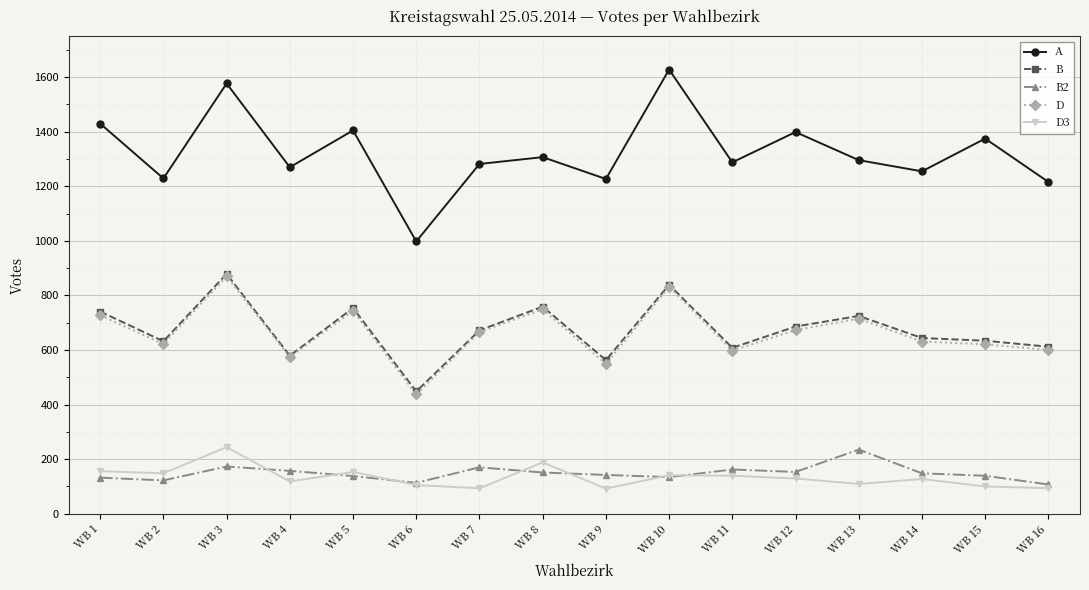

What is the value of the D3 point at the 2nd from the left?

148